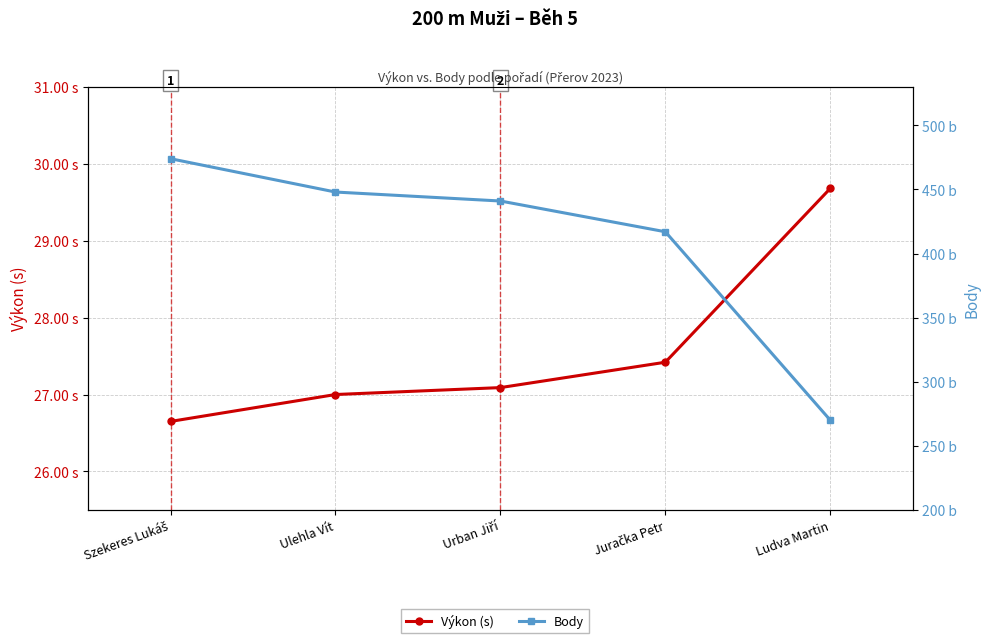

What position from the left is Szekeres Lukáš?

1